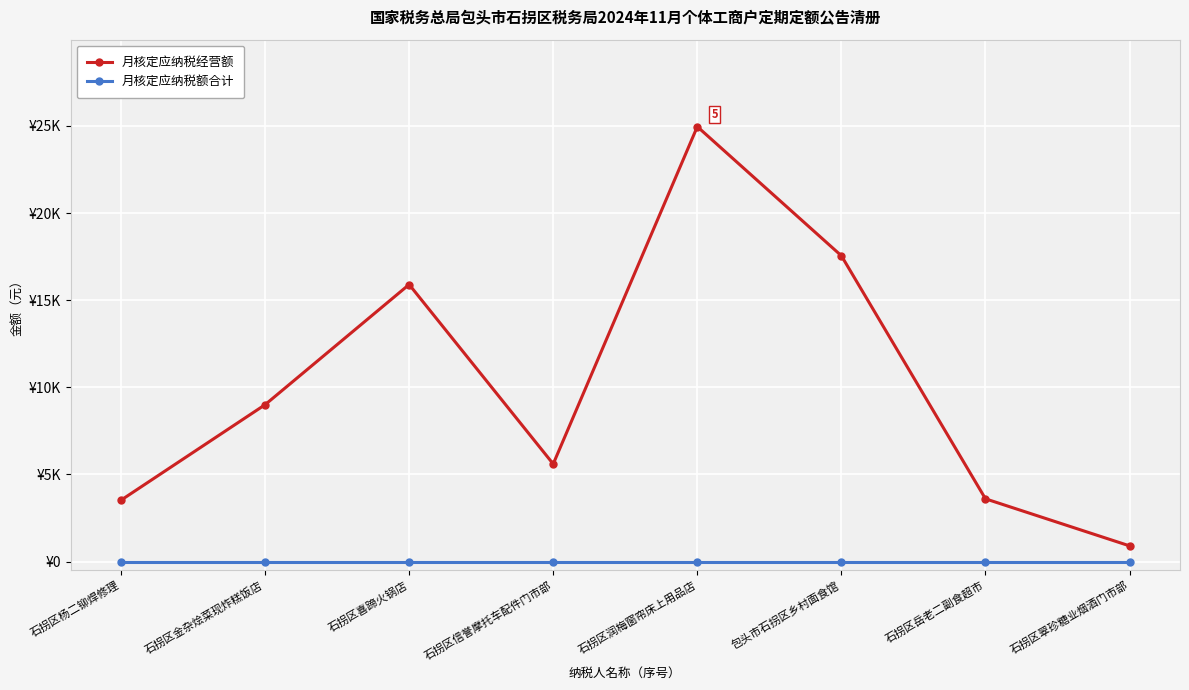

What is the label of the 1st point from the left?

石拐区杨二铆焊修理